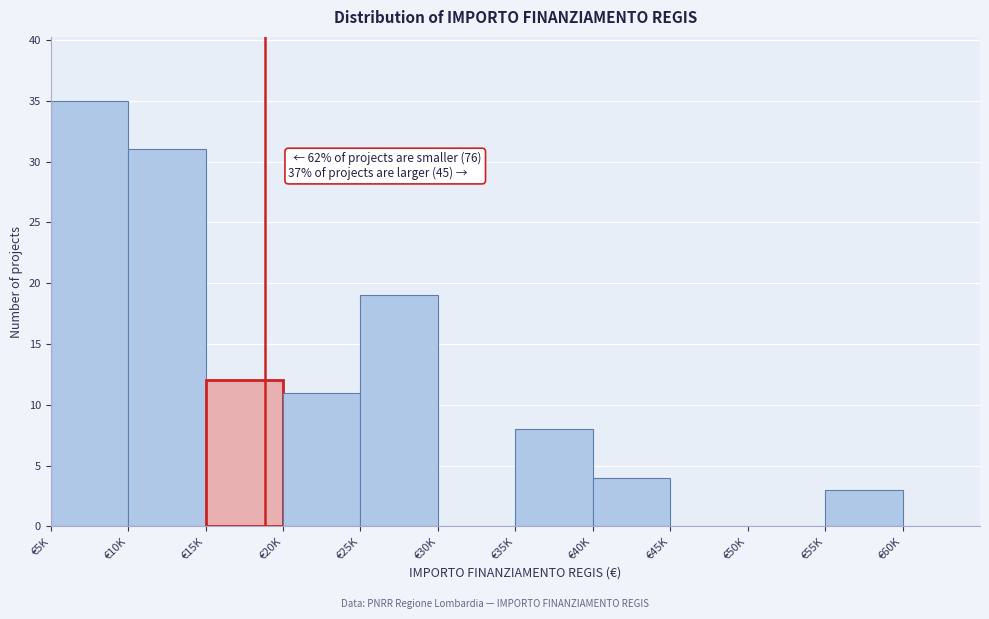

Reading right to left, what are all the values shown in this chart?

€60K=0	€55K=3	€50K=0	€45K=0	€40K=4	€35K=8	€30K=0	€25K=19	€20K=11	€15K=12	€10K=31	€5K=35